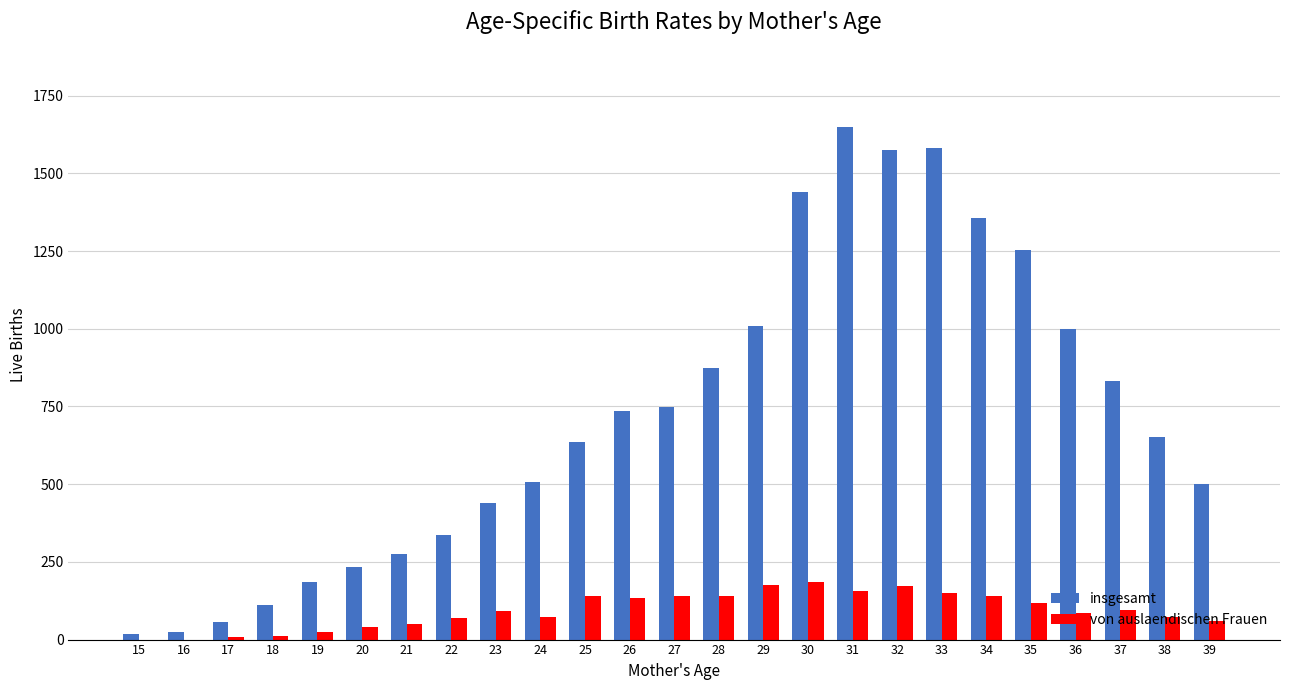

How many data points does each series have?

25